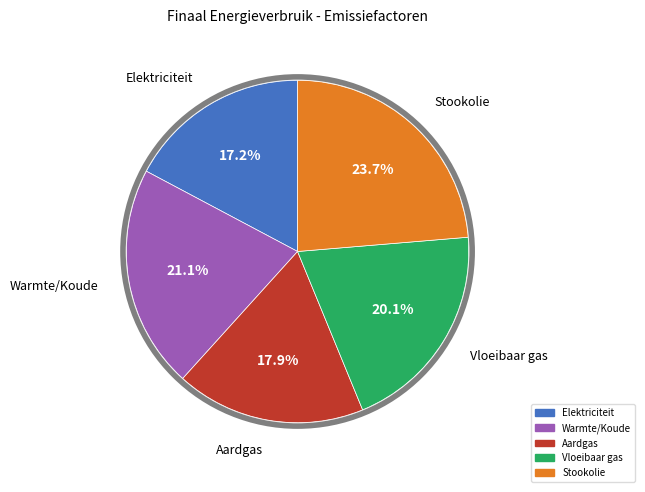

What percentage is the Warmte/Koude slice, to the nearest percent?

21%